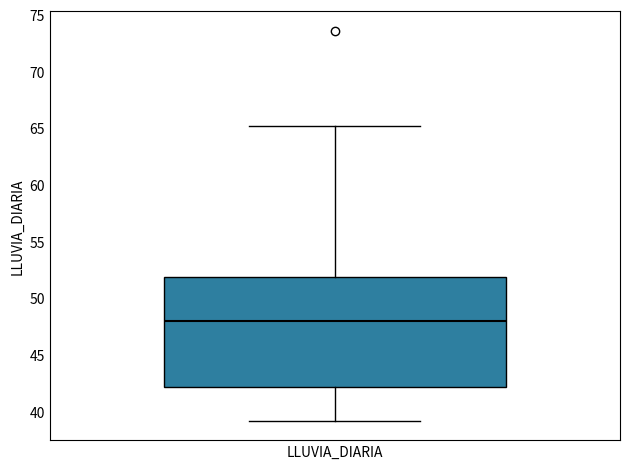

Transcribe this box plot: give where the median line is, the range the box spans, and where the two whiskers end, as read against the y-axis. The values are not printed on the chart, so give them approximately, as read against the axis.

median 48, box 42 to 52, whiskers 39 to 65